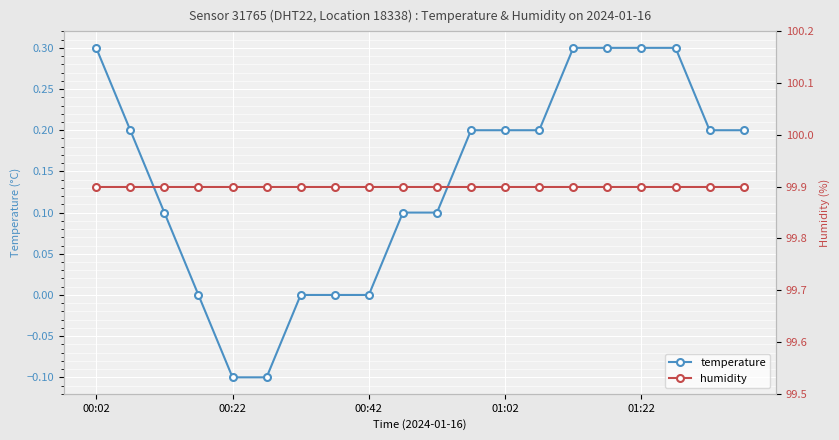

What are all the series names shown in the legend?

temperature, humidity